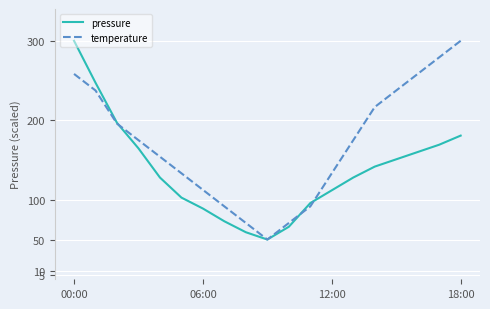

What is the highest value of the pressure series?

300.0